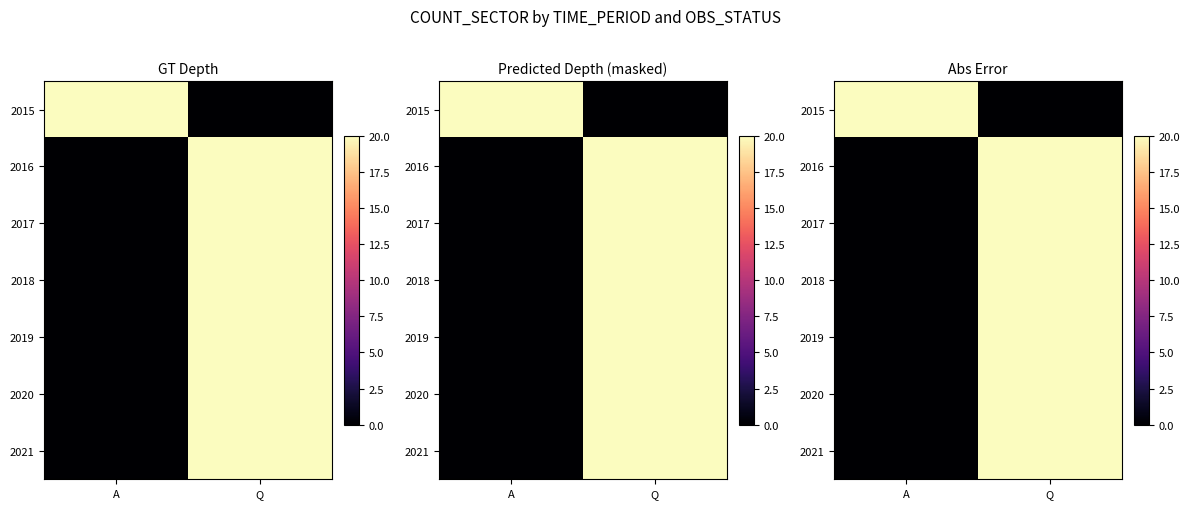

At which category is the sum across all series the highest?

Q